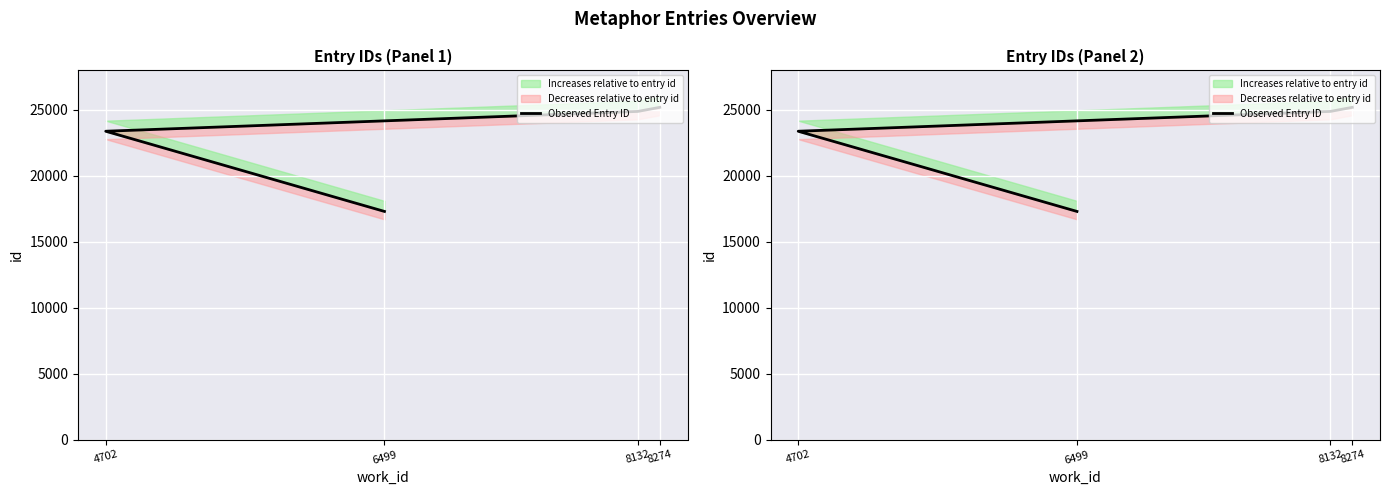

List the labels in order of value, largest first.

8274, 8132, 4702, 6499